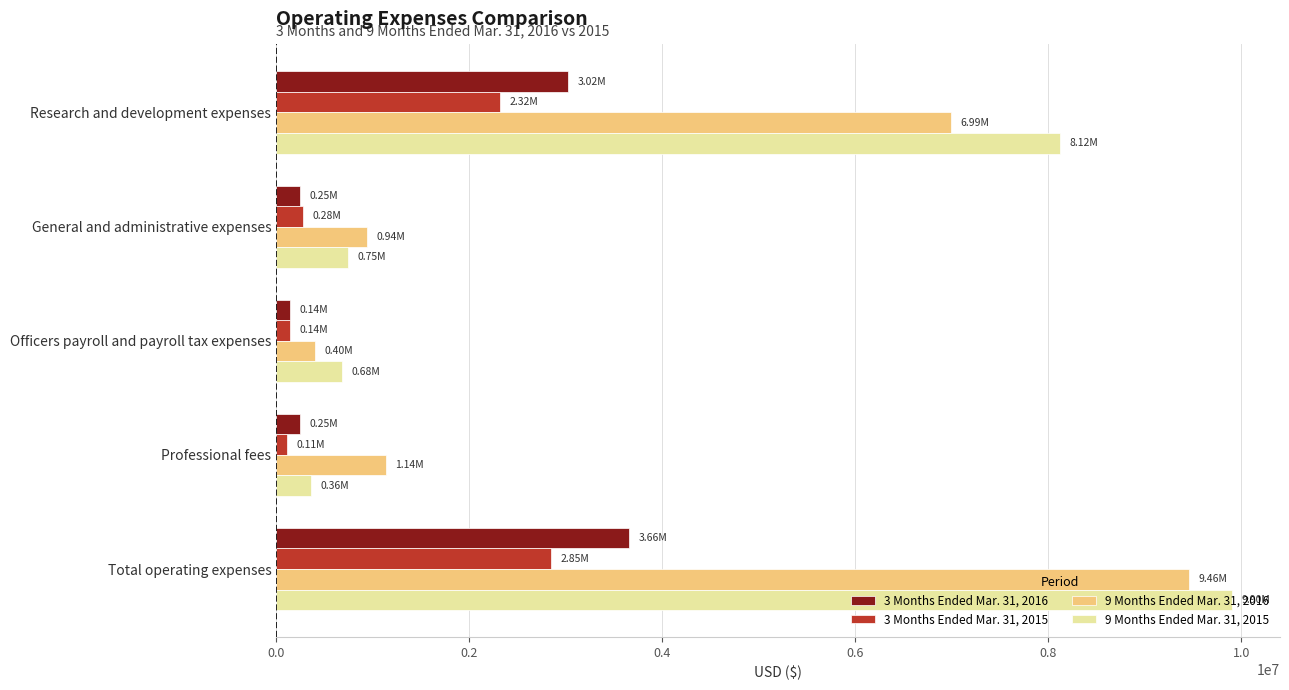

What is the average value of the 3 Months Ended Mar. 31, 2015 series?

1138000